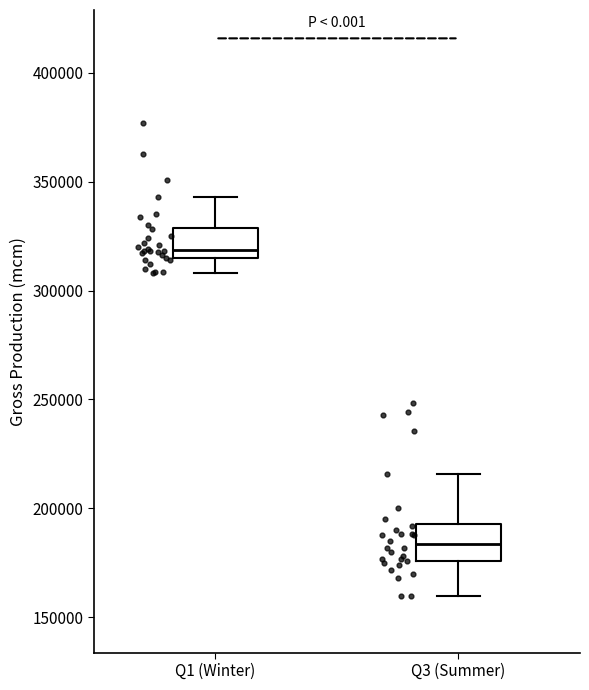

Reading left to right, read every box against the y-axis: the position of its median line, the range the box covers, and the ends of its whiskers. The values are not printed on the chart, so give them approximately, as read against the axis.

Q1 (Winter): median 320000, box 315000 to 330000, whiskers 310000 to 345000
Q3 (Summer): median 185000, box 175000 to 195000, whiskers 160000 to 215000